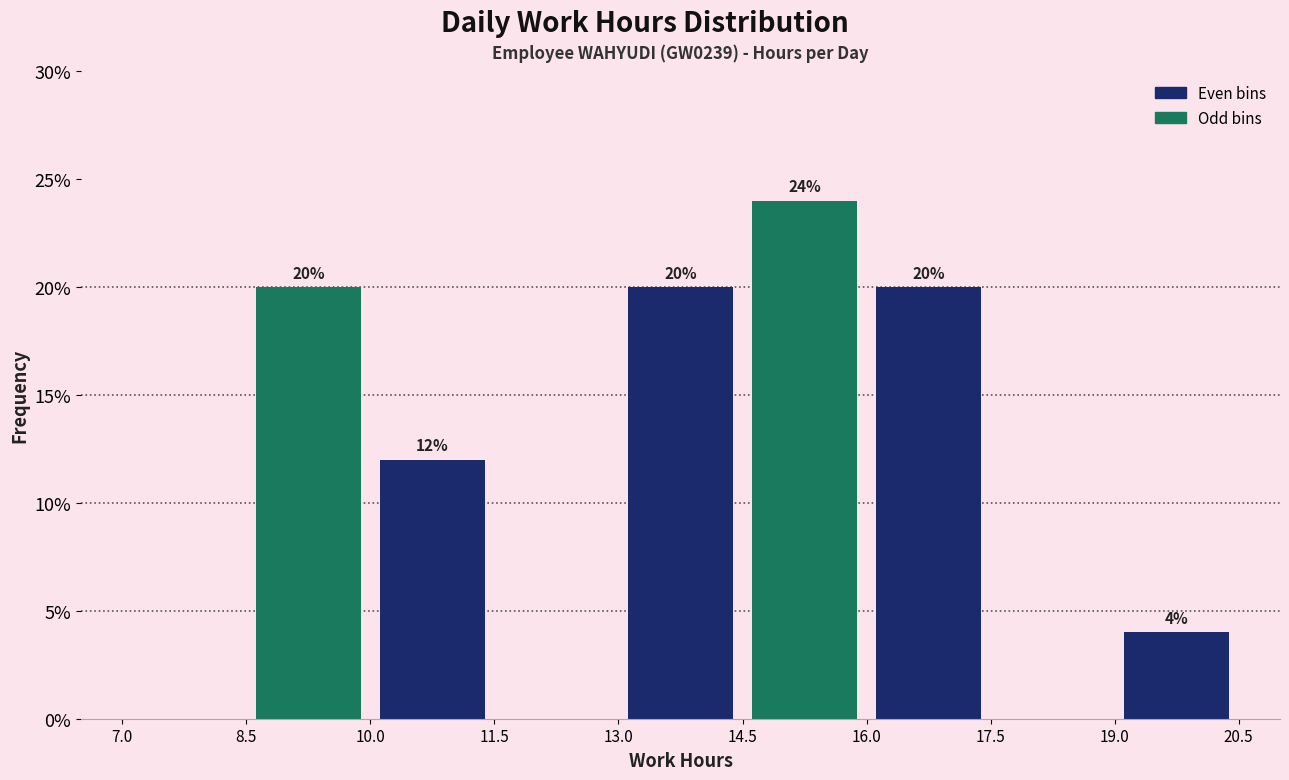

Which range on the x-axis has the tallest bar?

14.5 to 16.0